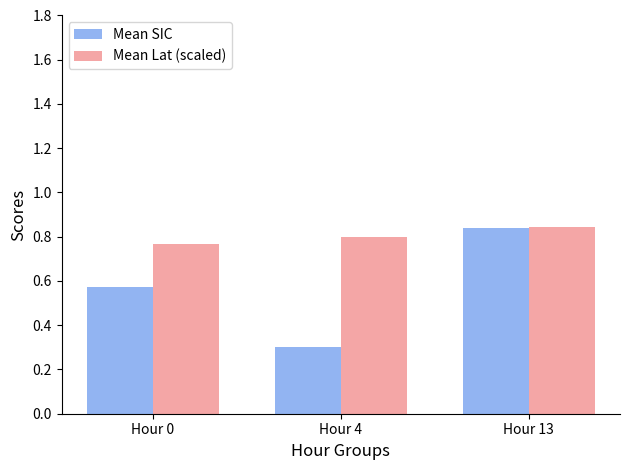

At how many categories does at least one series exceed 0?

3